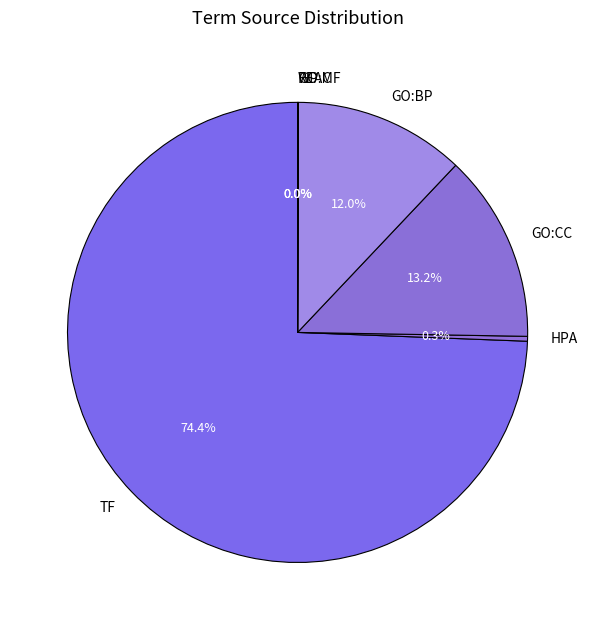

Which category accounts for the majority?

TF